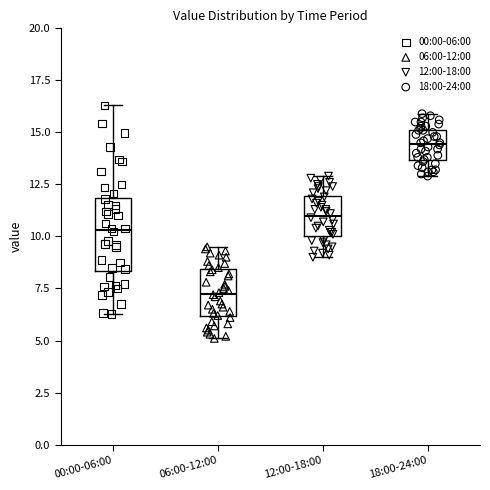

Which box is the tallest, from its lower edge to its upper edge?

00:00-06:00